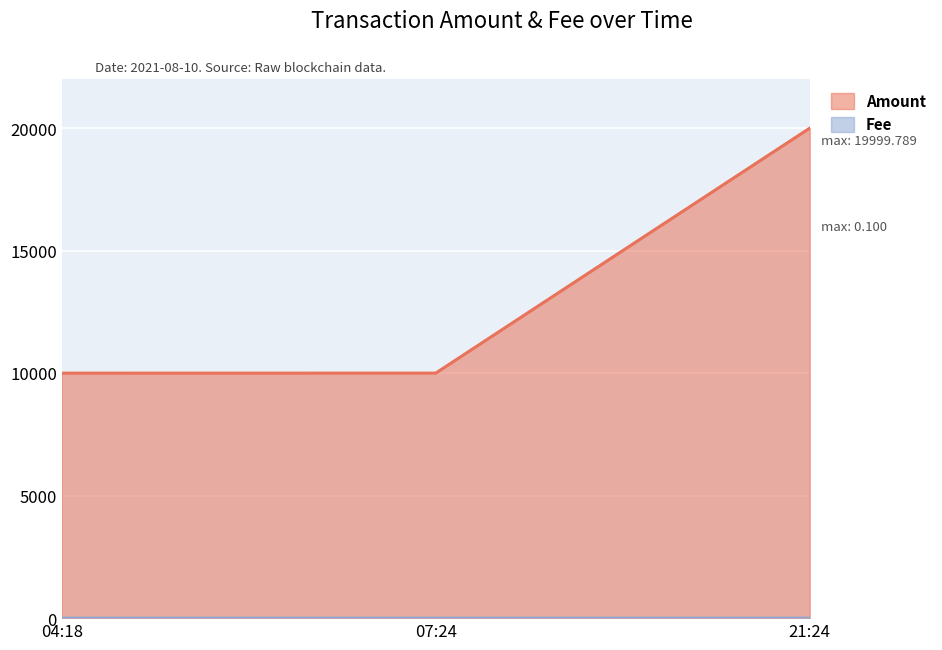

Which label corresponds to the largest value in the chart?

21:24